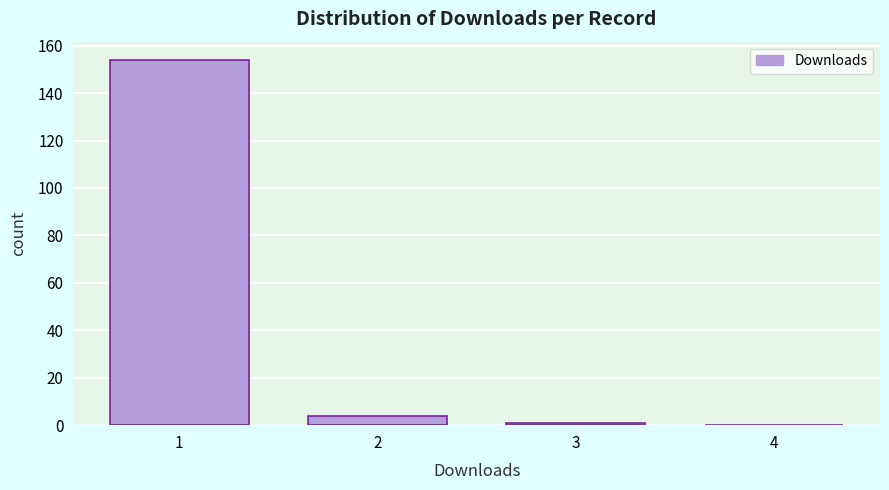

Reading left to right, transcribe this chart: for each bar, give the range it covers on the x-axis and its height. The values are not printed on the chart, so give them approximately, as read against the axis.

0.5 to 1.5: 154
1.5 to 2.5: 4
2.5 to 3.5: under 2
3.5 to 4.5: 0